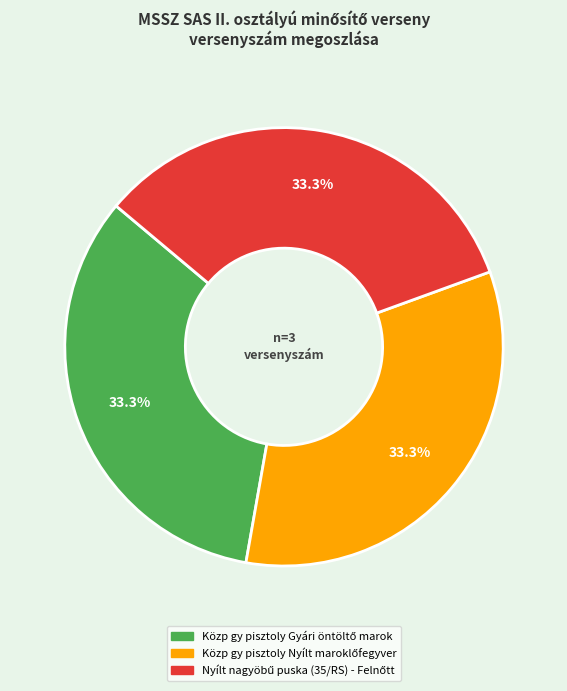

Is there a majority slice in this chart?

No